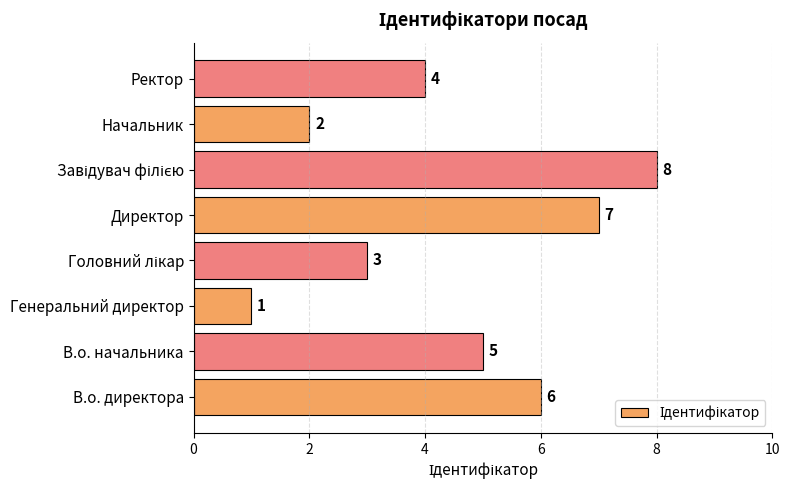

What is the difference between the maximum and minimum values?

7